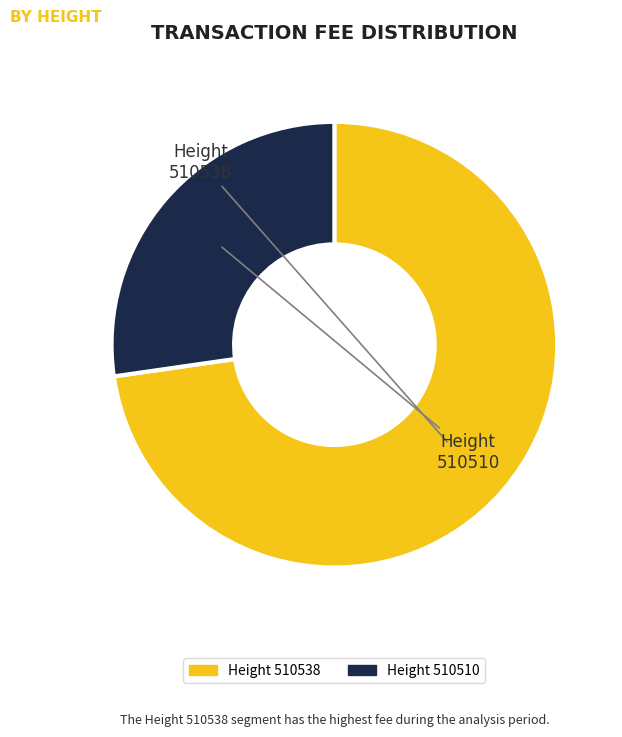

How many slices are in this pie chart?

2